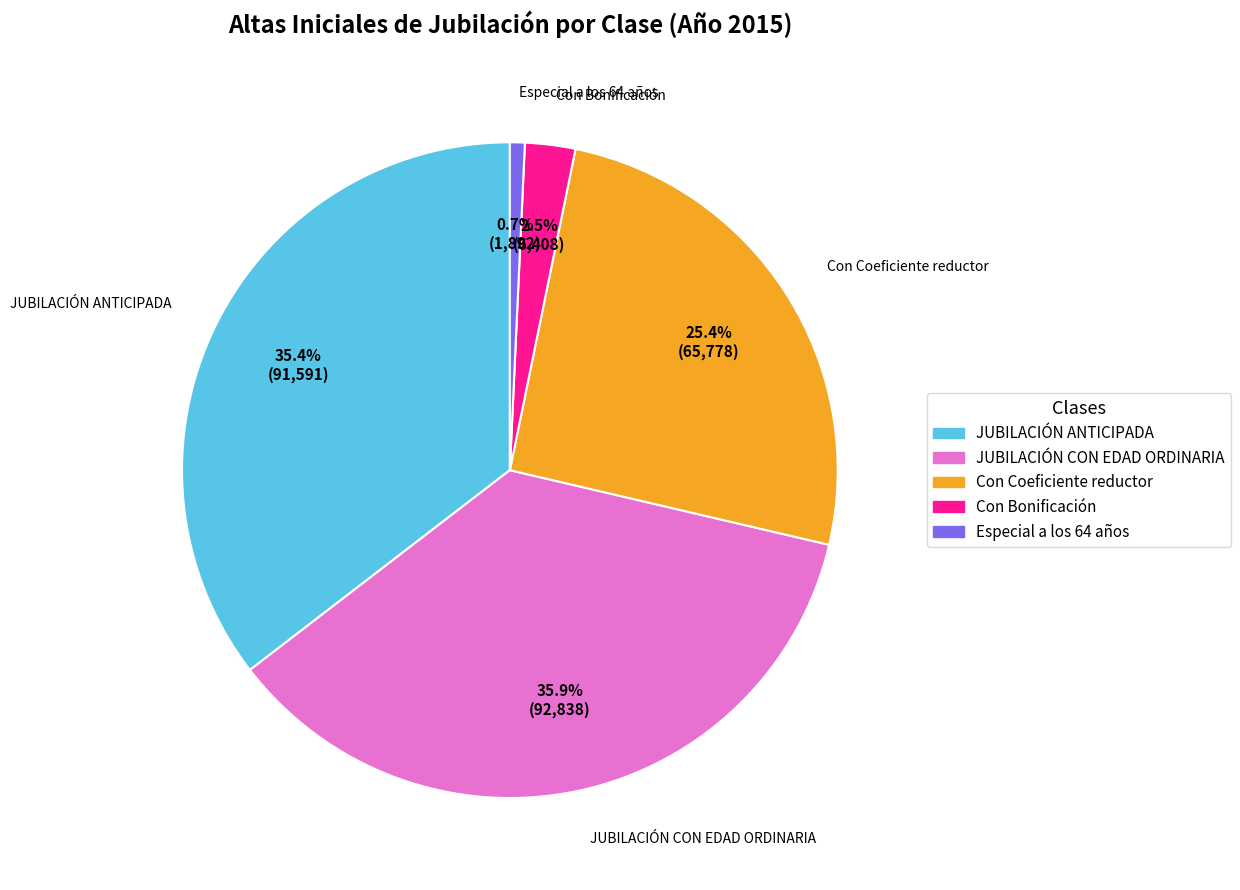

To the nearest percent, what is the difference between the Con Bonificación and JUBILACIÓN ANTICIPADA slice percentages?

33%